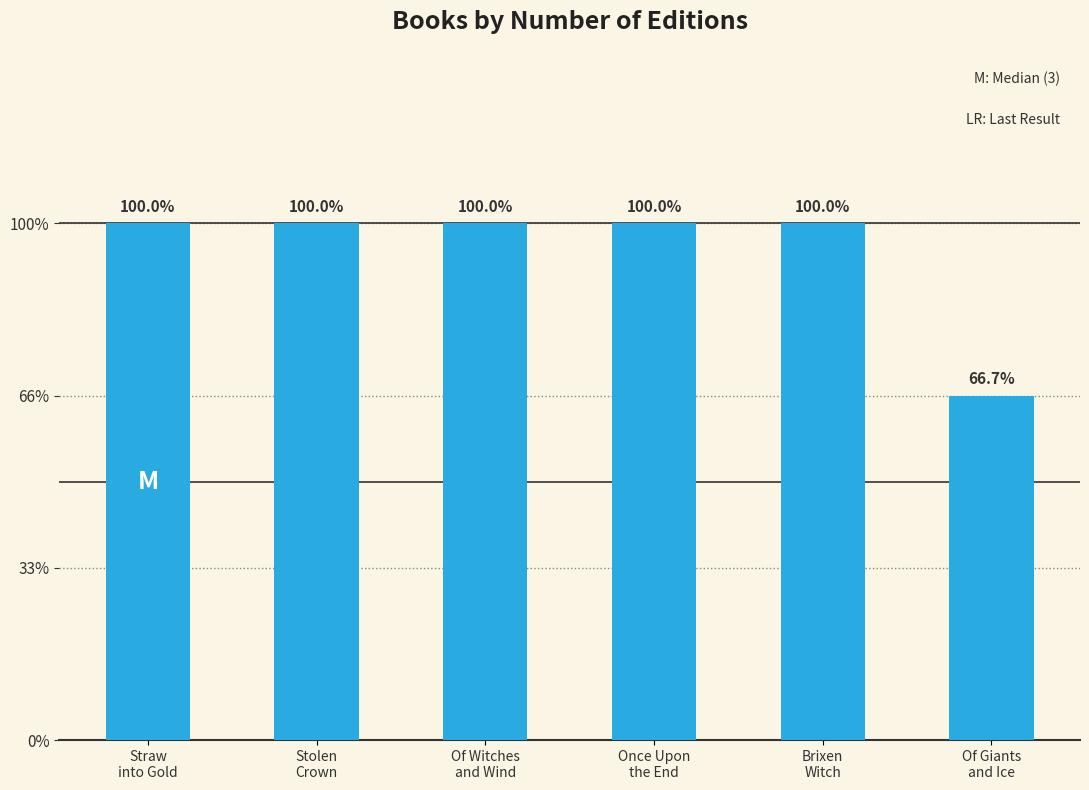

Does the chart contain any negative values?

No